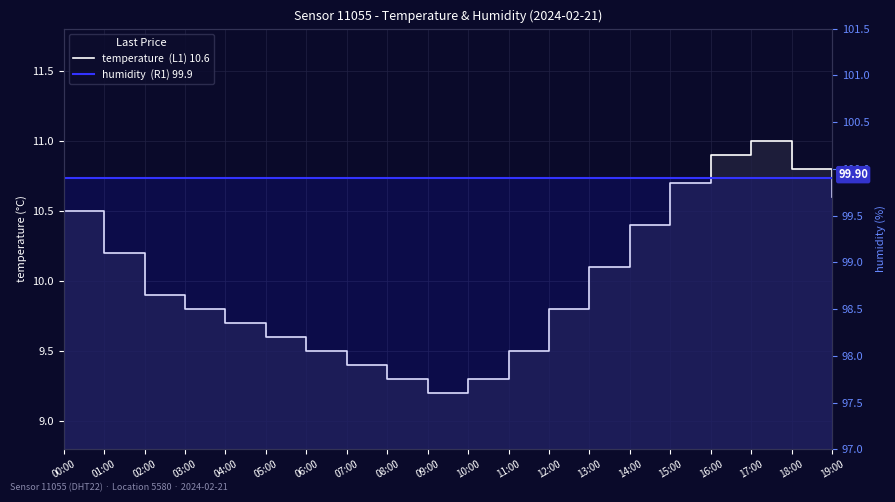

True or false: humidity  (R1) 99.9 and temperature  (L1) 10.6 intersect in this chart.

False